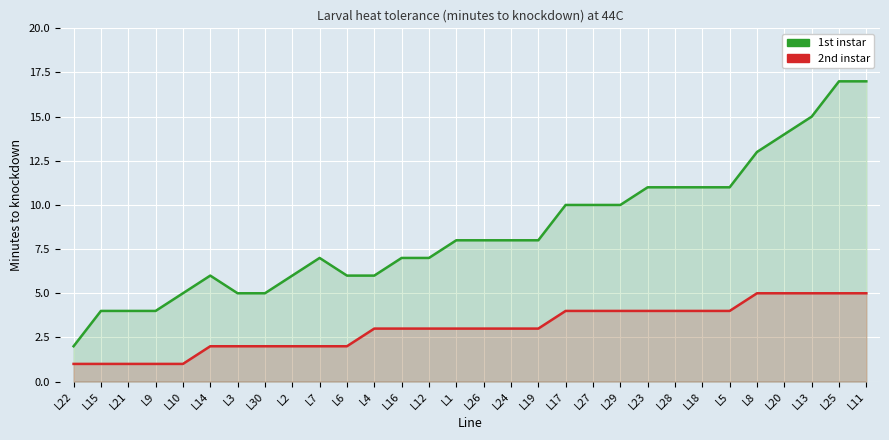

Which series has the largest range (max minus min)?

1st instar